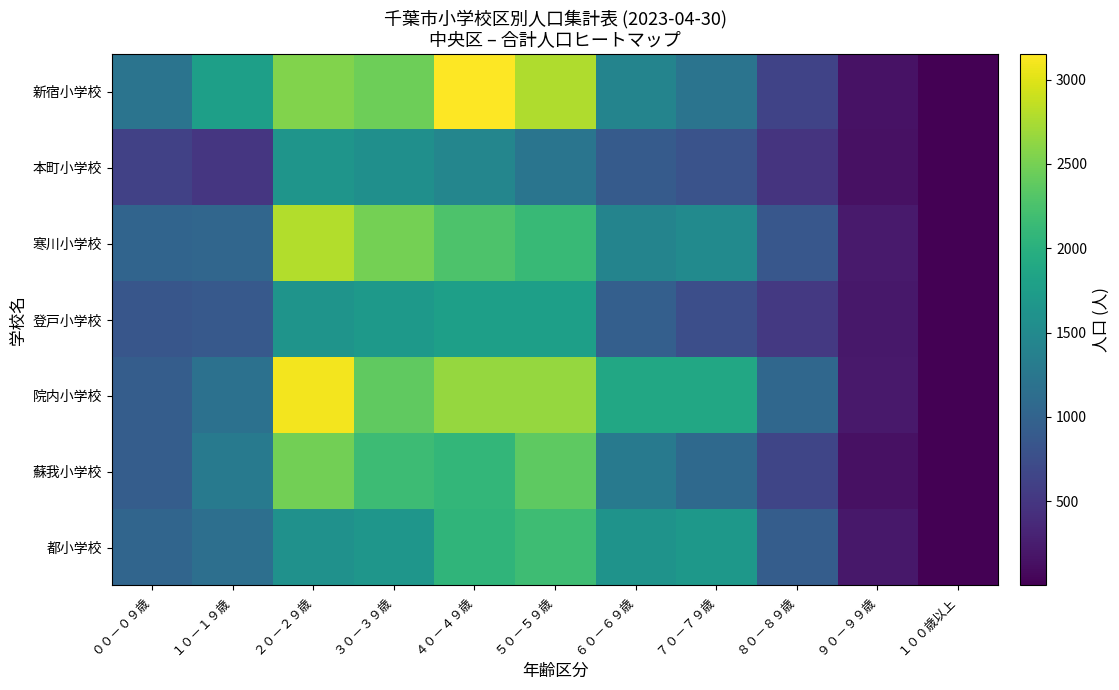

Reading left to right, extract all data points from this chart.

新宿小学校: ００－０９歳=1208	１０－１９歳=1779	２０－２９歳=2553	３０－３９歳=2462	４０－４９歳=3152	５０－５９歳=2771	６０－６９歳=1424	７０－７９歳=1211	８０－８９歳=629	９０－９９歳=150	１００歳以上=4
本町小学校: ００－０９歳=611	１０－１９歳=499	２０－２９歳=1650	３０－３９歳=1574	４０－４９歳=1452	５０－５９歳=1230	６０－６９歳=902	７０－７９歳=810	８０－８９歳=472	９０－９９歳=138	１００歳以上=9
寒川小学校: ００－０９歳=1019	１０－１９歳=1041	２０－２９歳=2787	３０－３９歳=2498	４０－４９歳=2268	５０－５９歳=2123	６０－６９歳=1427	７０－７９歳=1510	８０－８９歳=859	９０－９９歳=224	１００歳以上=12
登戸小学校: ００－０９歳=838	１０－１９歳=881	２０－２９歳=1627	３０－３９歳=1691	４０－４９歳=1783	５０－５９歳=1775	６０－６９歳=949	７０－７９歳=753	８０－８９歳=518	９０－９９歳=206	１００歳以上=6
院内小学校: ００－０９歳=925	１０－１９歳=1176	２０－２９歳=3098	３０－３９歳=2380	４０－４９歳=2656	５０－５９歳=2655	６０－６９歳=1894	７０－７９歳=1889	８０－８９歳=1058	９０－９９歳=219	１００歳以上=5
蘇我小学校: ００－０９歳=927	１０－１９歳=1290	２０－２９歳=2487	３０－３９歳=2160	４０－４９歳=2085	５０－５９歳=2371	６０－６９歳=1297	７０－７９歳=1081	８０－８９歳=654	９０－９９歳=148	１００歳以上=1
都小学校: ００－０９歳=1025	１０－１９歳=1153	２０－２９歳=1599	３０－３９歳=1652	４０－４９歳=2063	５０－５９歳=2179	６０－６９歳=1621	７０－７９歳=1682	８０－８９歳=935	９０－９９歳=198	１００歳以上=9